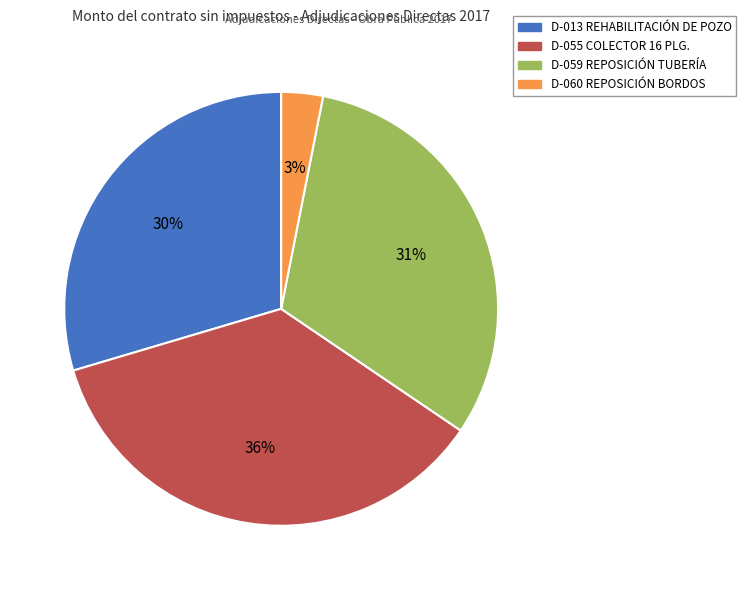

Do D-059 REPOSICIÓN TUBERÍA and D-060 REPOSICIÓN BORDOS together represent more than half of the pie?

No